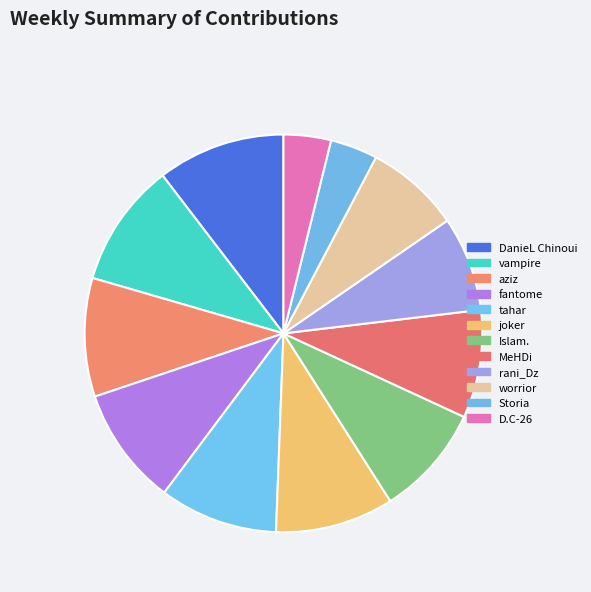

How many segments does this pie chart have?

12